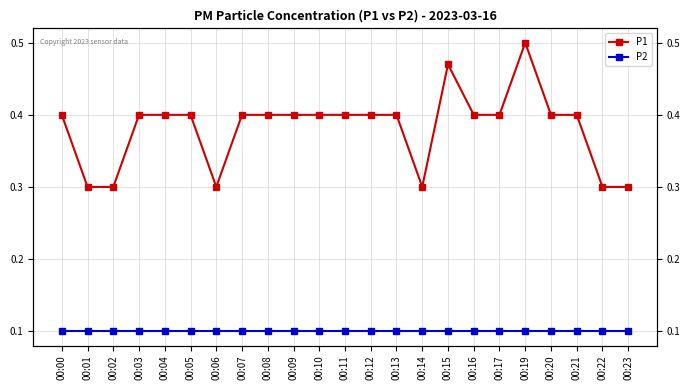

In P1, how many points are lower than both neighbors (excluding endpoints)?

2